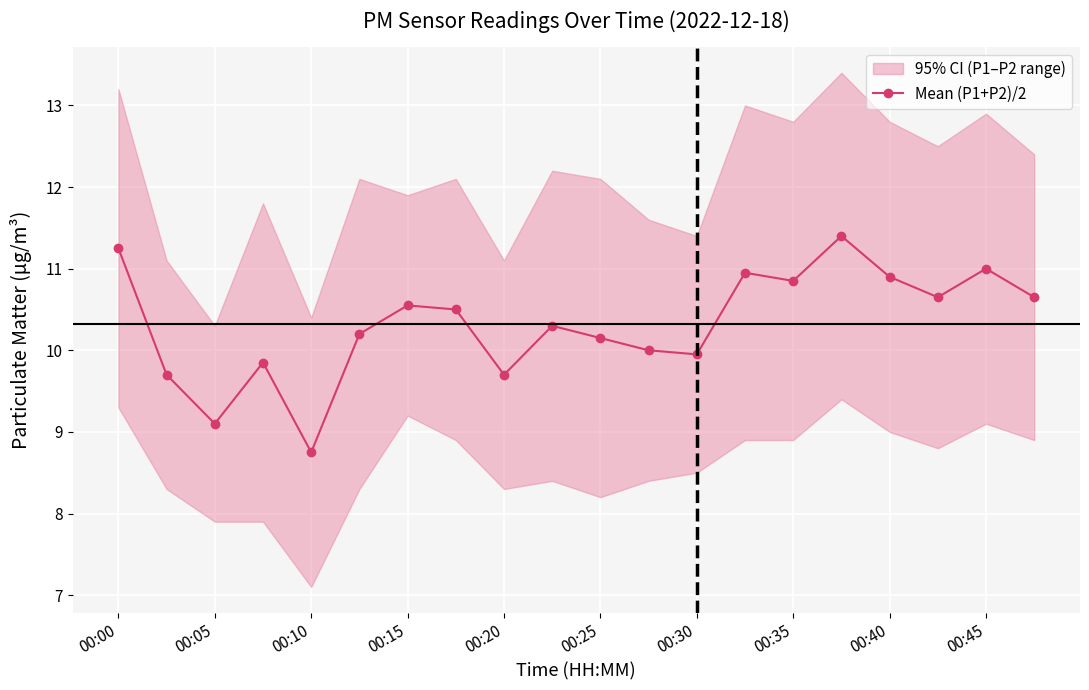

True or false: there are more than 0 points higher than both neighbors.

True